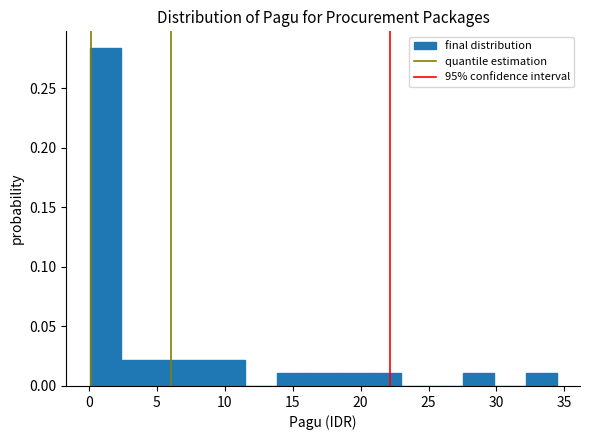

Reading left to right, list every bar in this chart as the range it spans on the x-axis followed by its height. Neither the bar edges nor the heights are printed on the chart, so give them approximately, as read against the axes.

0.0 to 2.5: 0.285
2.5 to 4.5: 0.020
4.5 to 7.0: 0.020
7.0 to 9.0: 0.020
9.0 to 11.5: 0.020
11.5 to 14.0: 0
14.0 to 16.0: 0.010
16.0 to 18.5: 0.010
18.5 to 20.5: 0.010
20.5 to 23.0: 0.010
23.0 to 25.5: 0
25.5 to 27.5: 0
27.5 to 30.0: 0.010
30.0 to 32.0: 0
32.0 to 34.5: 0.010